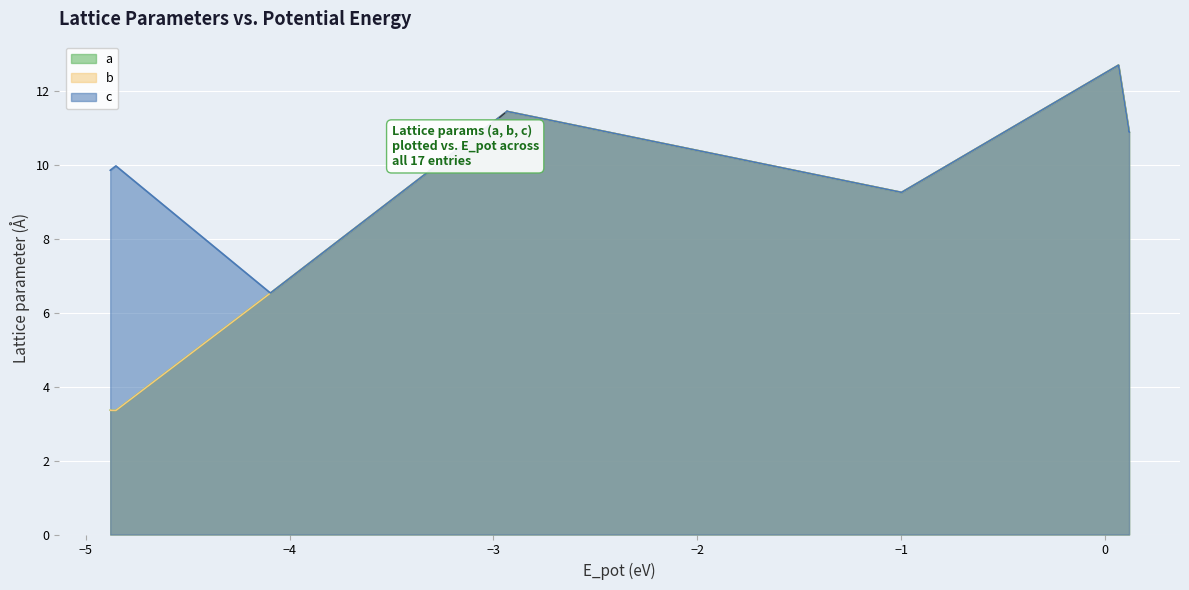

The value of c at 0f352975 is 16.3. True or false?

False